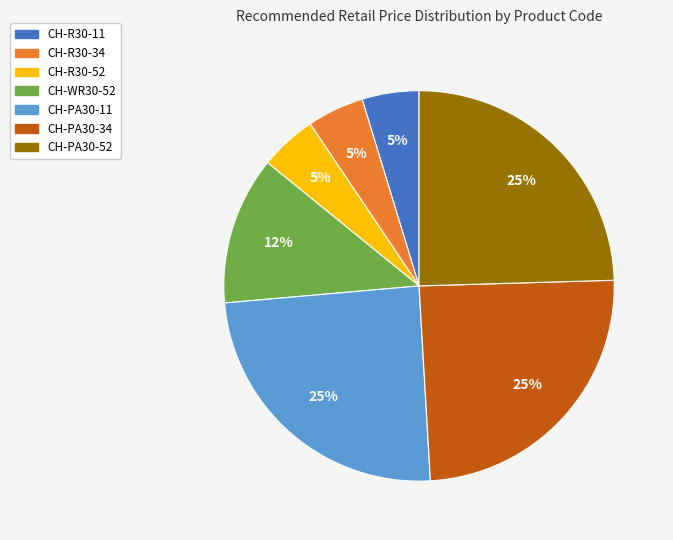

Is CH-R30-34 the majority of the pie?

No